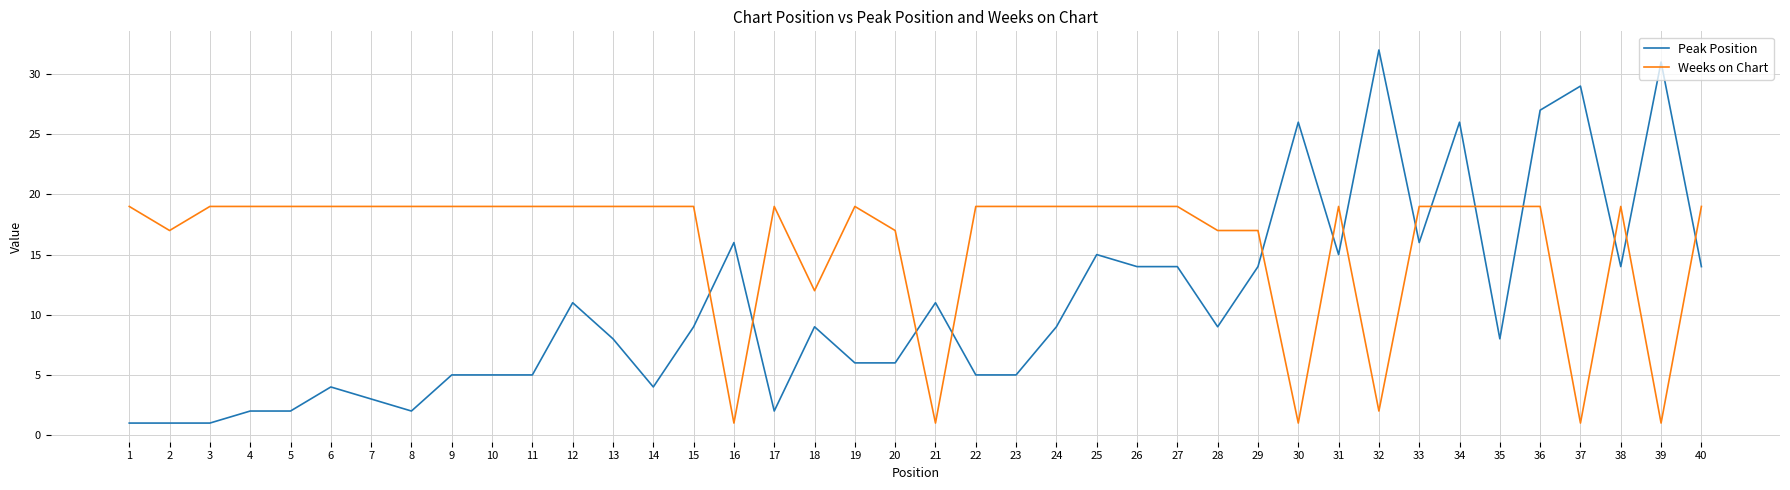

What is the maximum value shown in the chart?

32